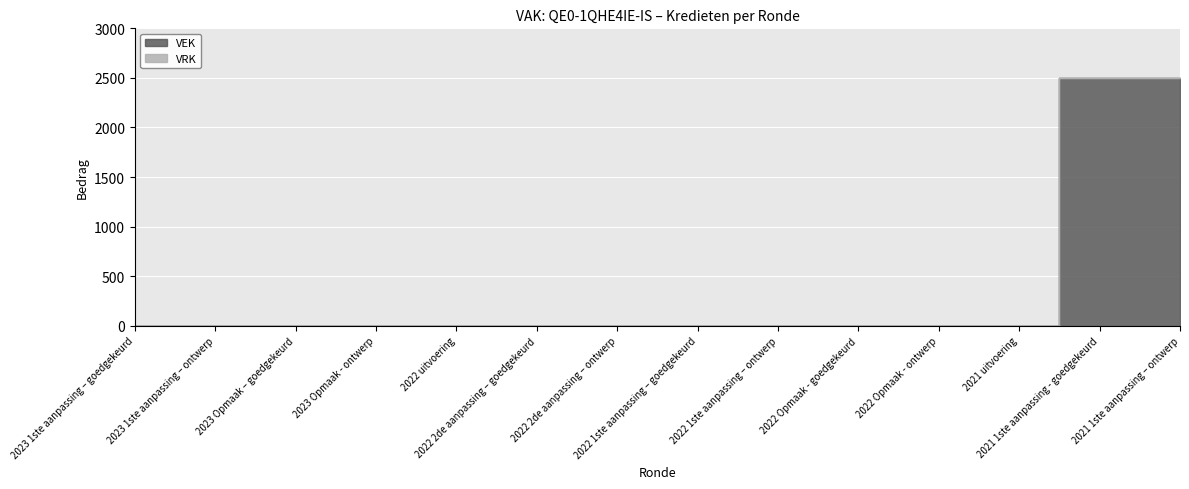

Where is the data nearest to the value 1250?

2023 1ste aanpassing – goedgekeurd